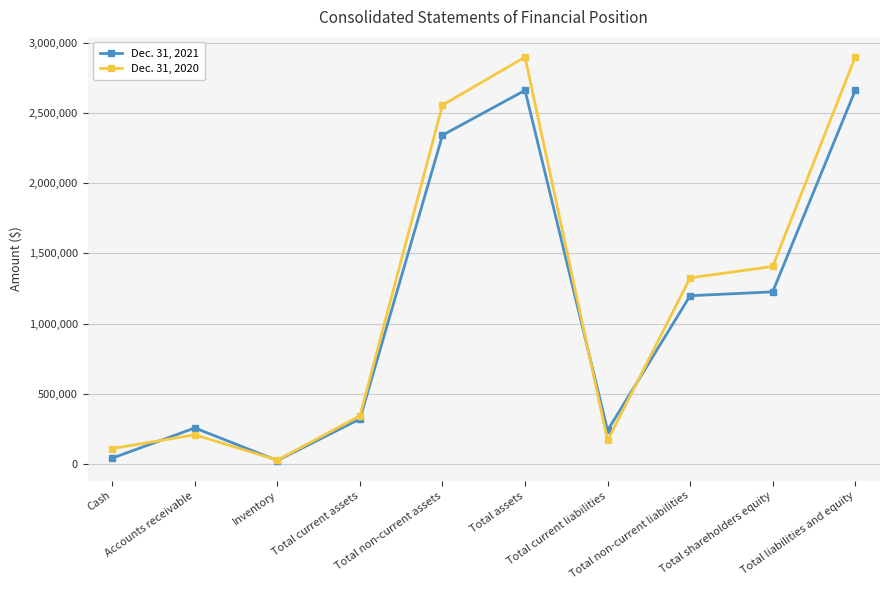

Which series ends up on top after the final intersection of Dec. 31, 2020 and Dec. 31, 2021?

Dec. 31, 2020